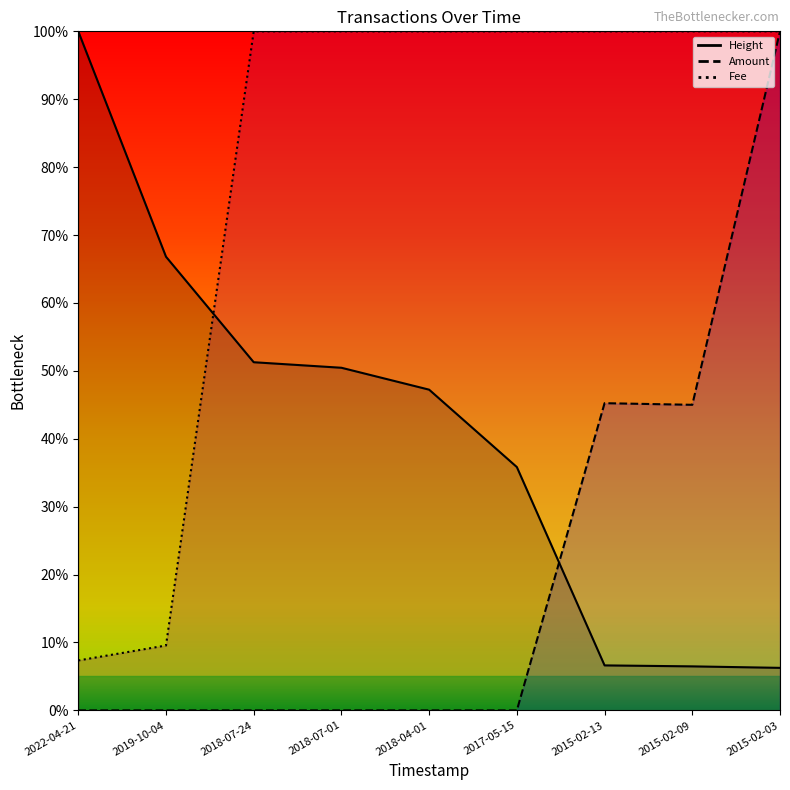

At 2017-05-15, list the series in order from smallest to largest.

Amount, Height, Fee